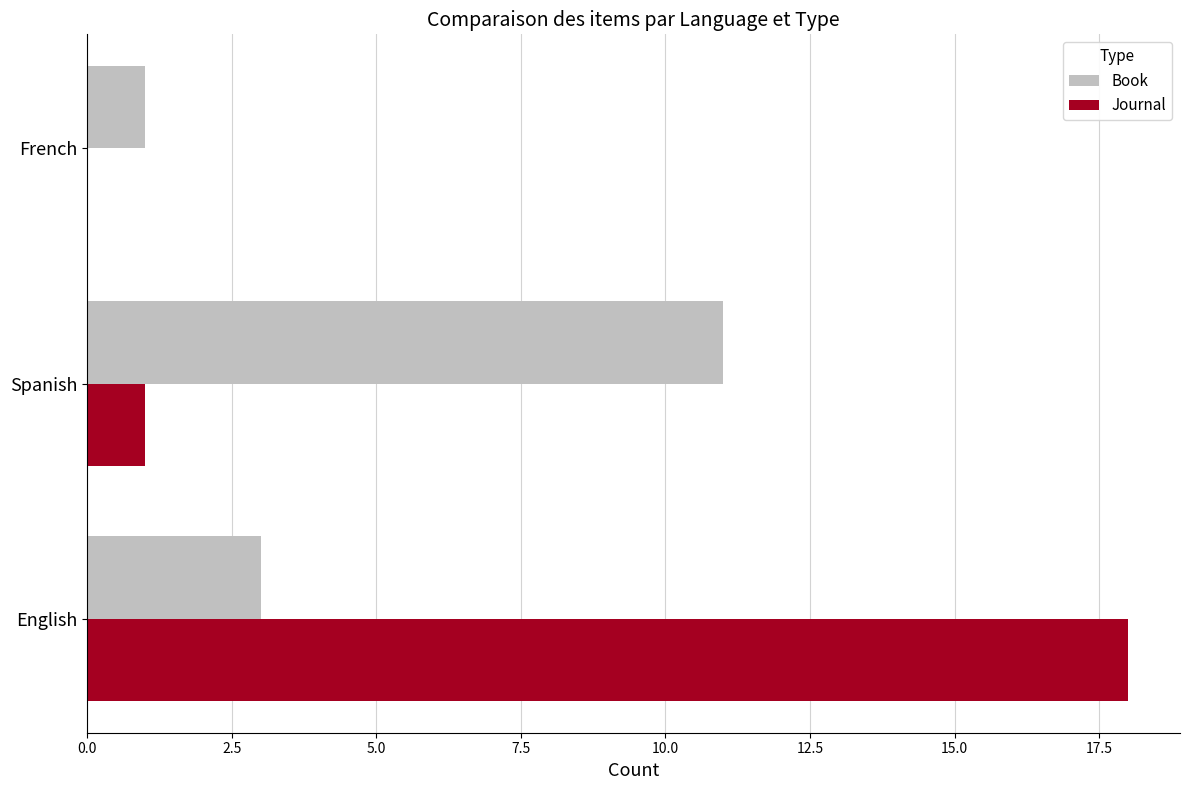

How many distinct data groups are displayed?

2